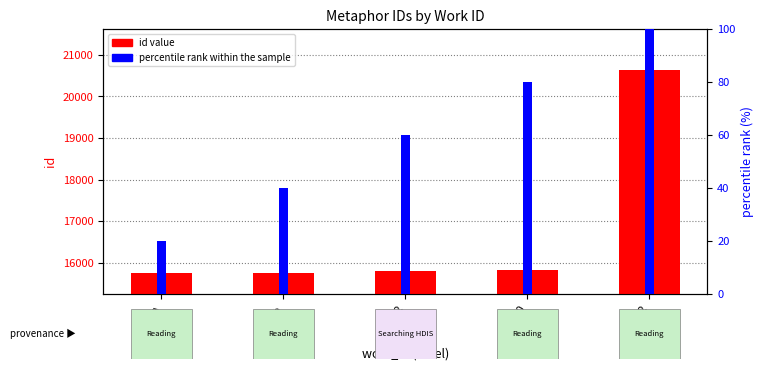

What is the difference between the percentile rank within the sample values at 5925_b and 5960?

40